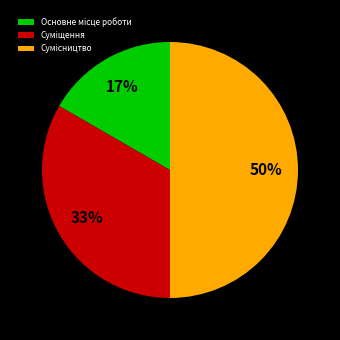

To the nearest percent, what is the difference between the largest and smallest slice percentages?

33%